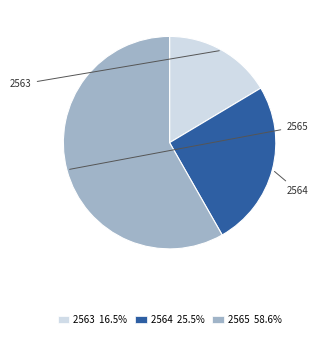

Does 2563 represent more than half of the total?

No